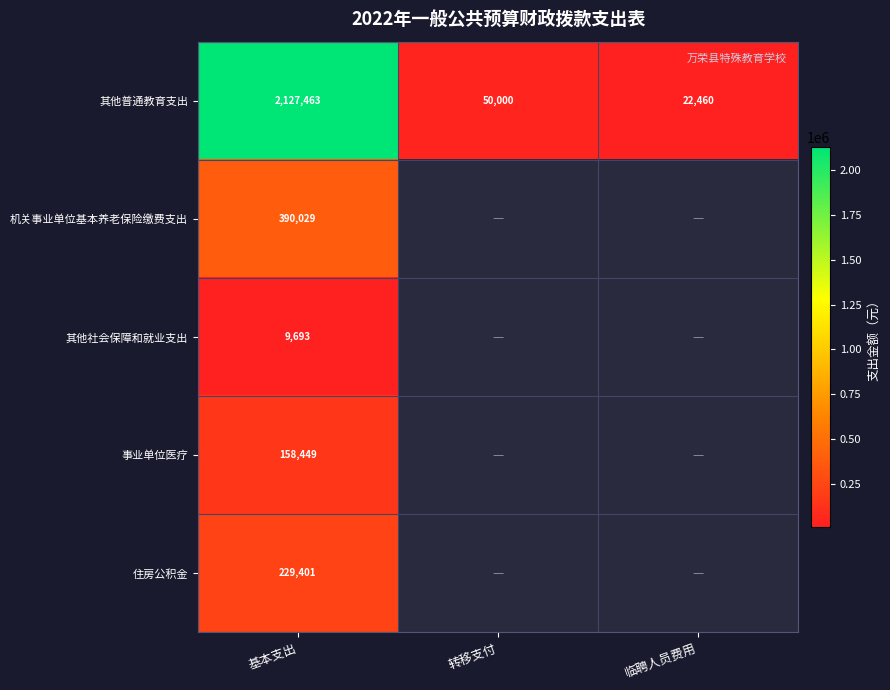

Count the number of data series in this chart.

5